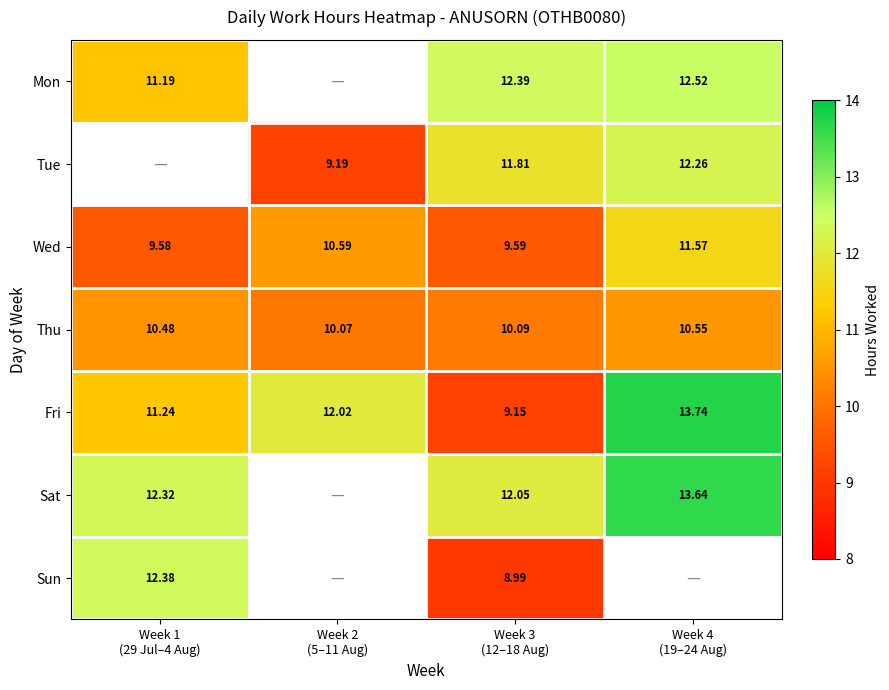

How many data points in Fri are above 12?

2